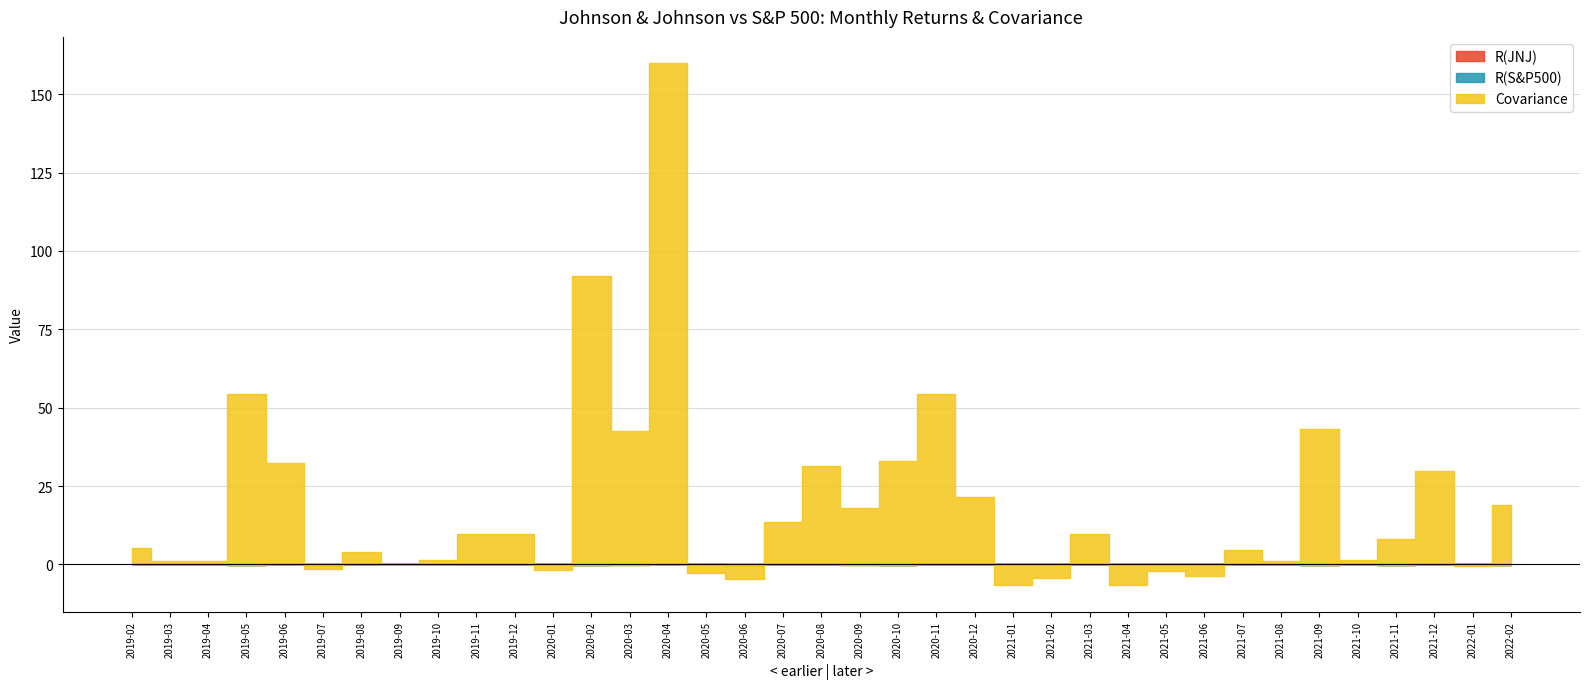

Read the R(S&P500) value at 2021-10.

0.1